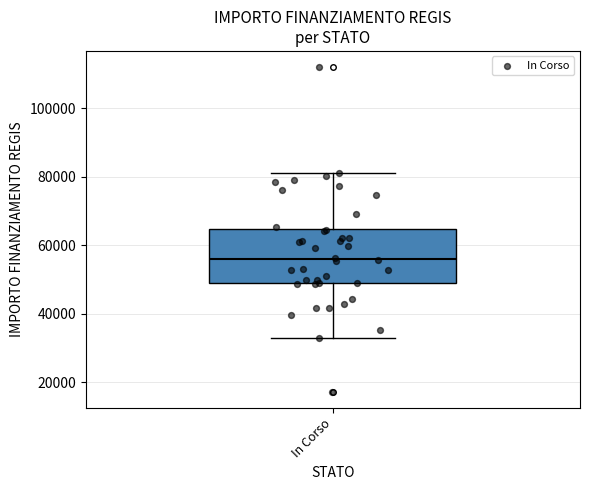

Read this box plot against the y-axis: the position of the median line, the range covered by the box, and the ends of both whiskers. The values are not printed on the chart, so give them approximately, as read against the axis.

median 56000, box 50000 to 64000, whiskers 32000 to 80000